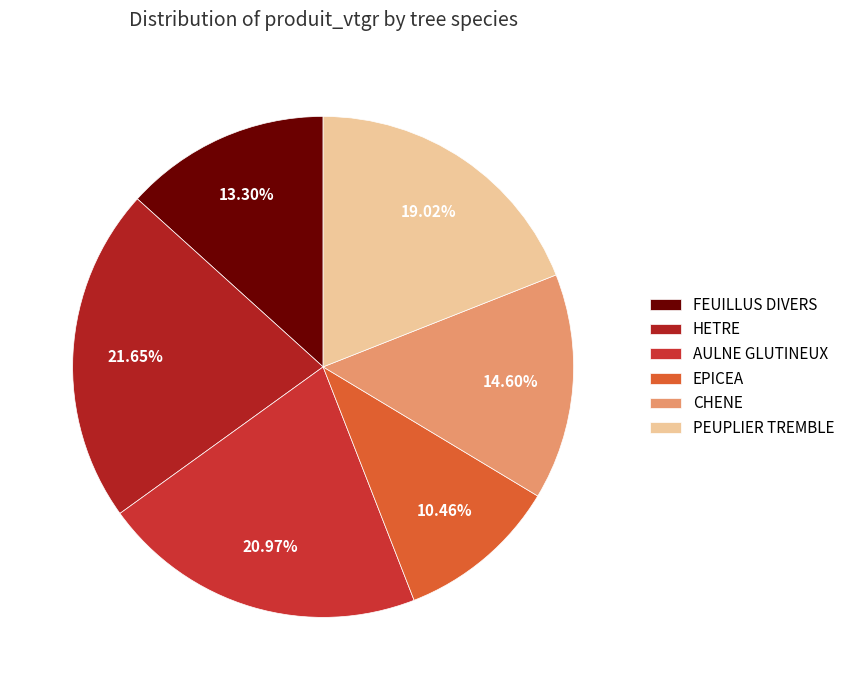

To the nearest percent, what portion does HETRE represent?

22%